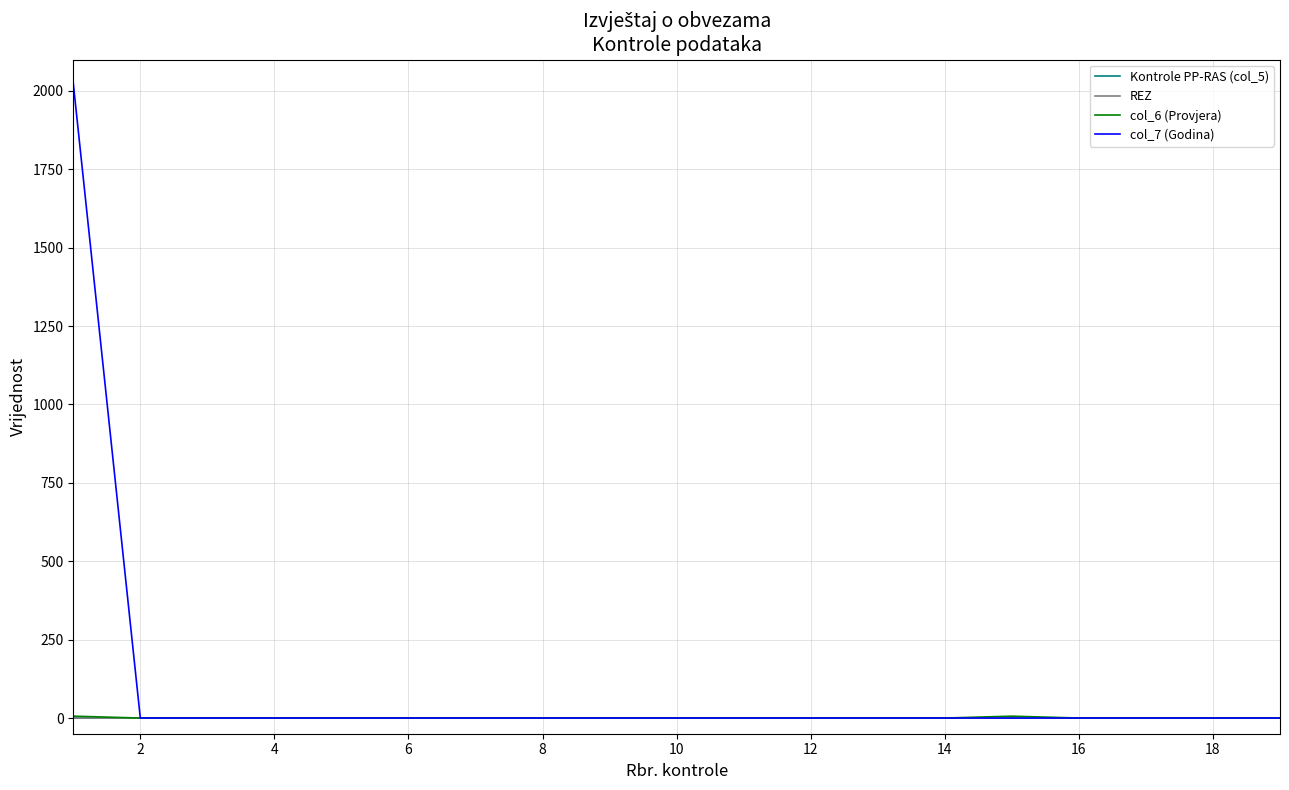

Which series has the widest spread of values?

col_7 (Godina)